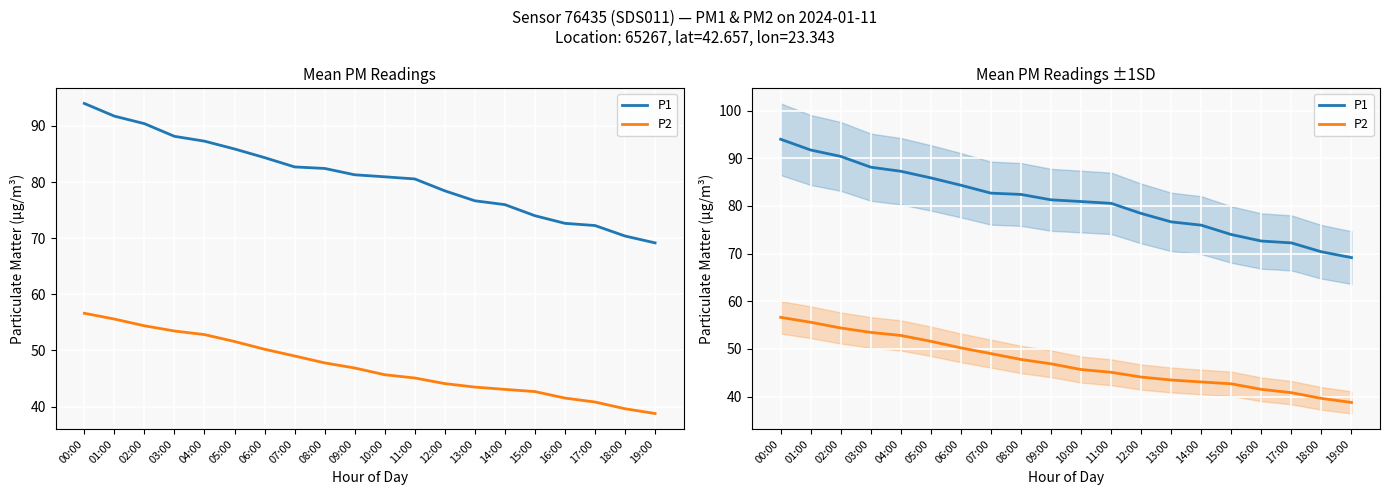

What is the sum of the P2 values at 03:00 and 05:00?

105.1